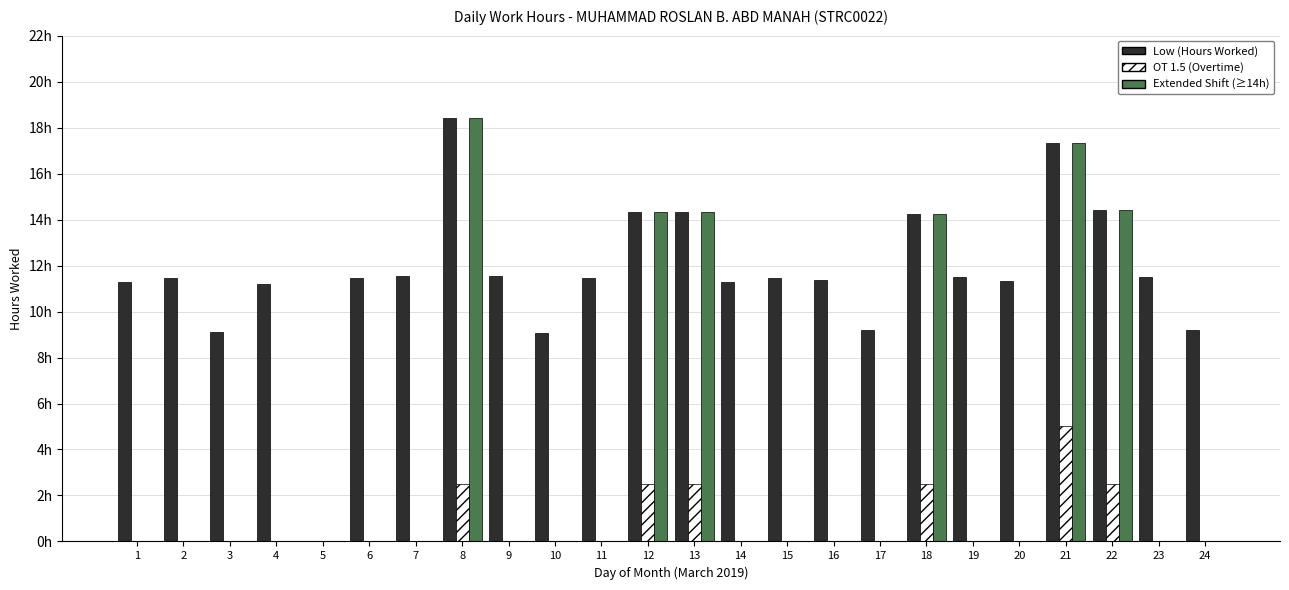

Are the bars grouped side by side (vs. stacked)?

Yes